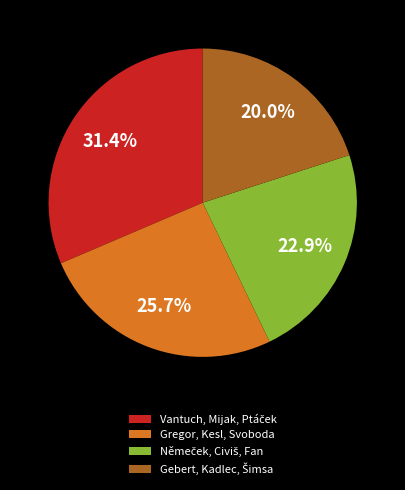

Count the number of slices in the pie.

4